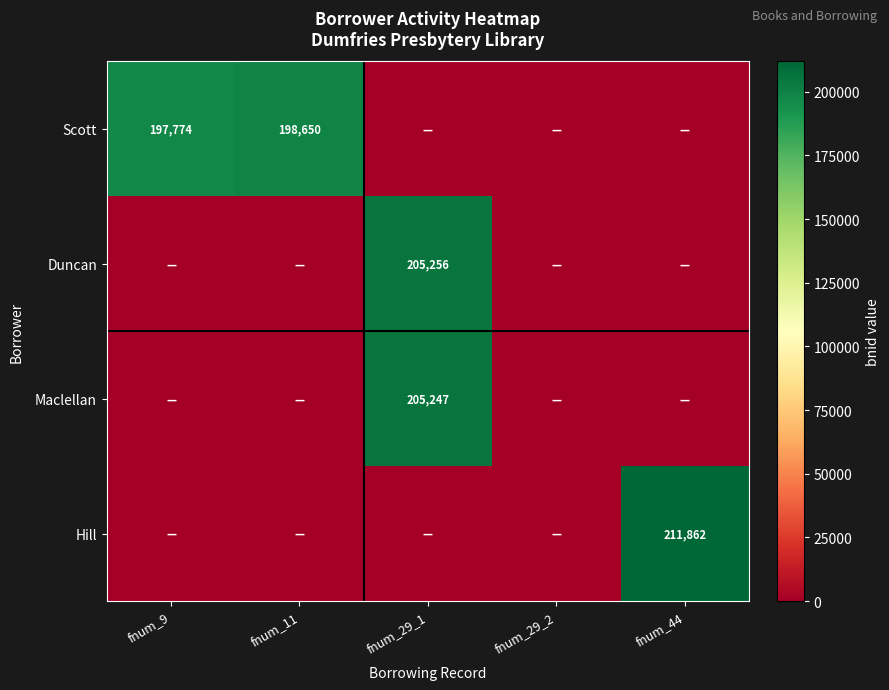

Is it true that Duncan equals 92305 at fnum_29_1?

False